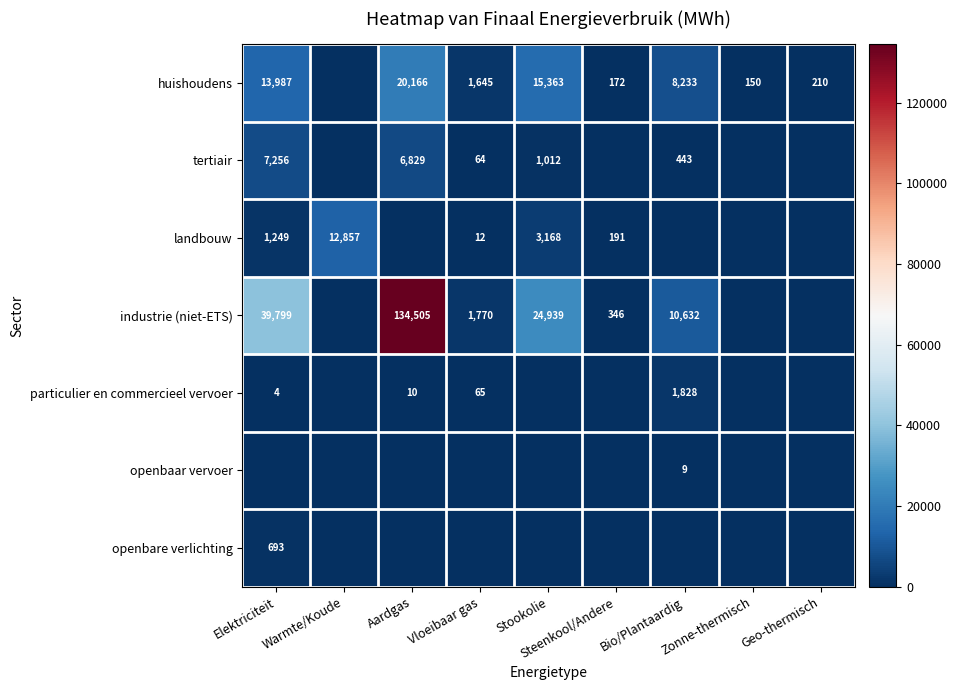

The value of huishoudens at Steenkool/Andere is 55. True or false?

False